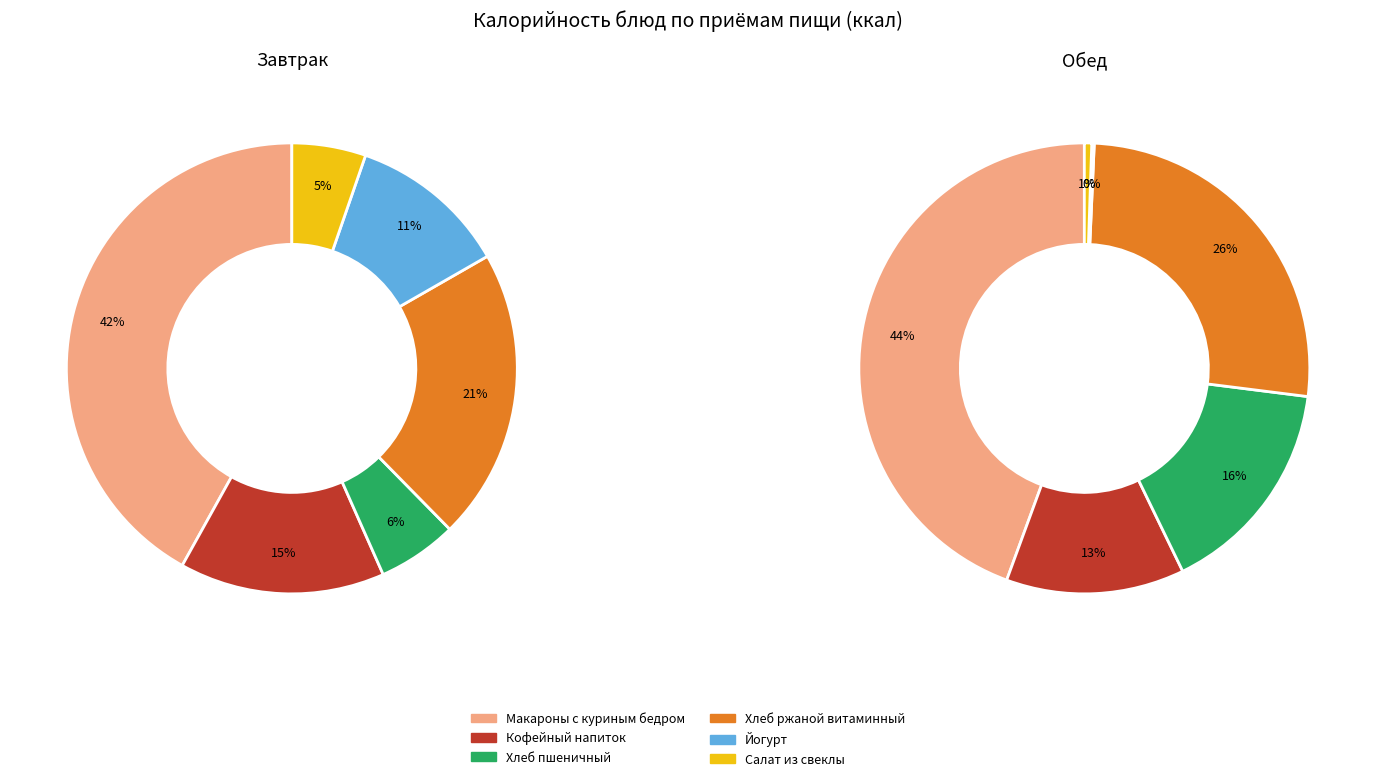

To the nearest percent, what is the difference between the largest and smallest slice percentages?

44%